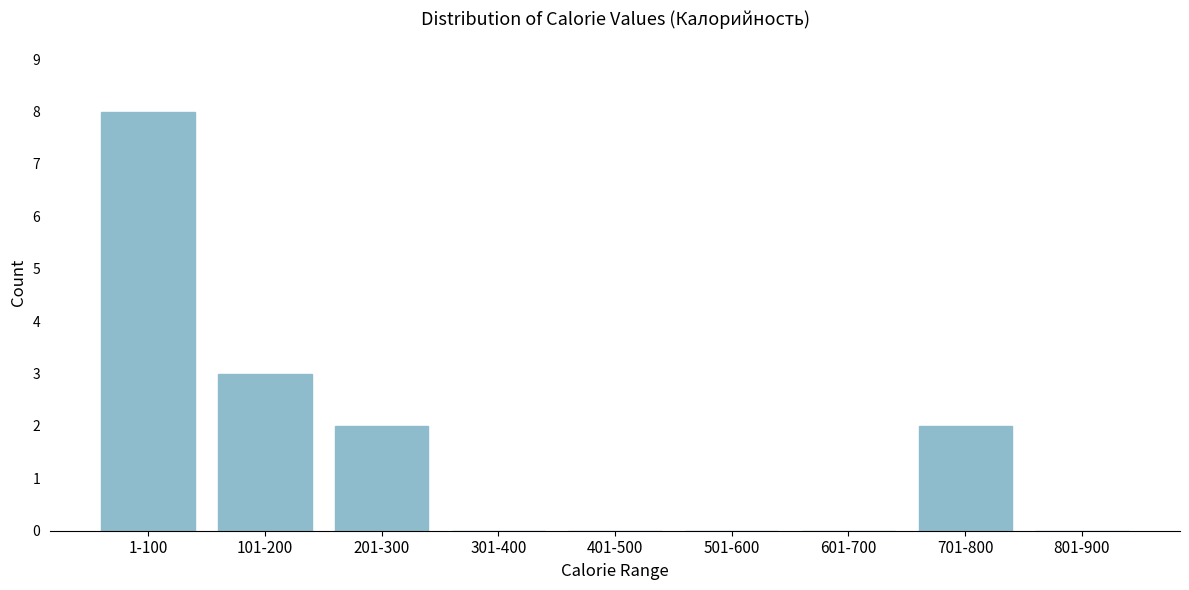

Reading right to left, extract all data points from this chart.

801-900=0	701-800=2	601-700=0	501-600=0	401-500=0	301-400=0	201-300=2	101-200=3	1-100=8